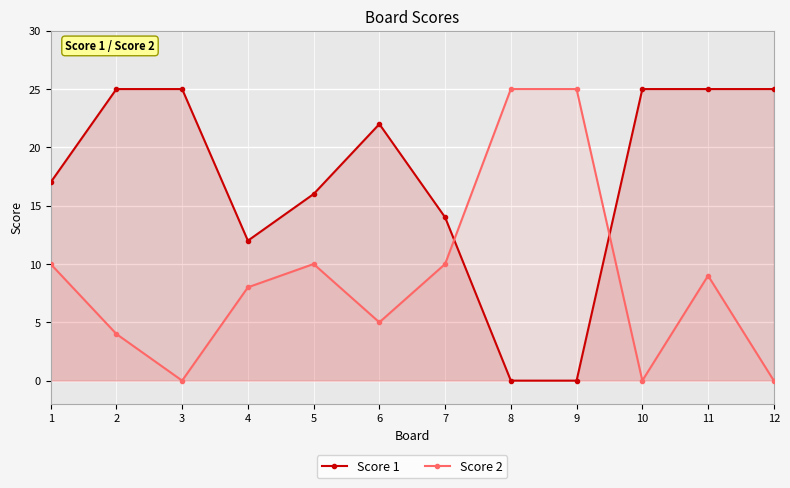

What are all the series names shown in the legend?

Score 1, Score 2